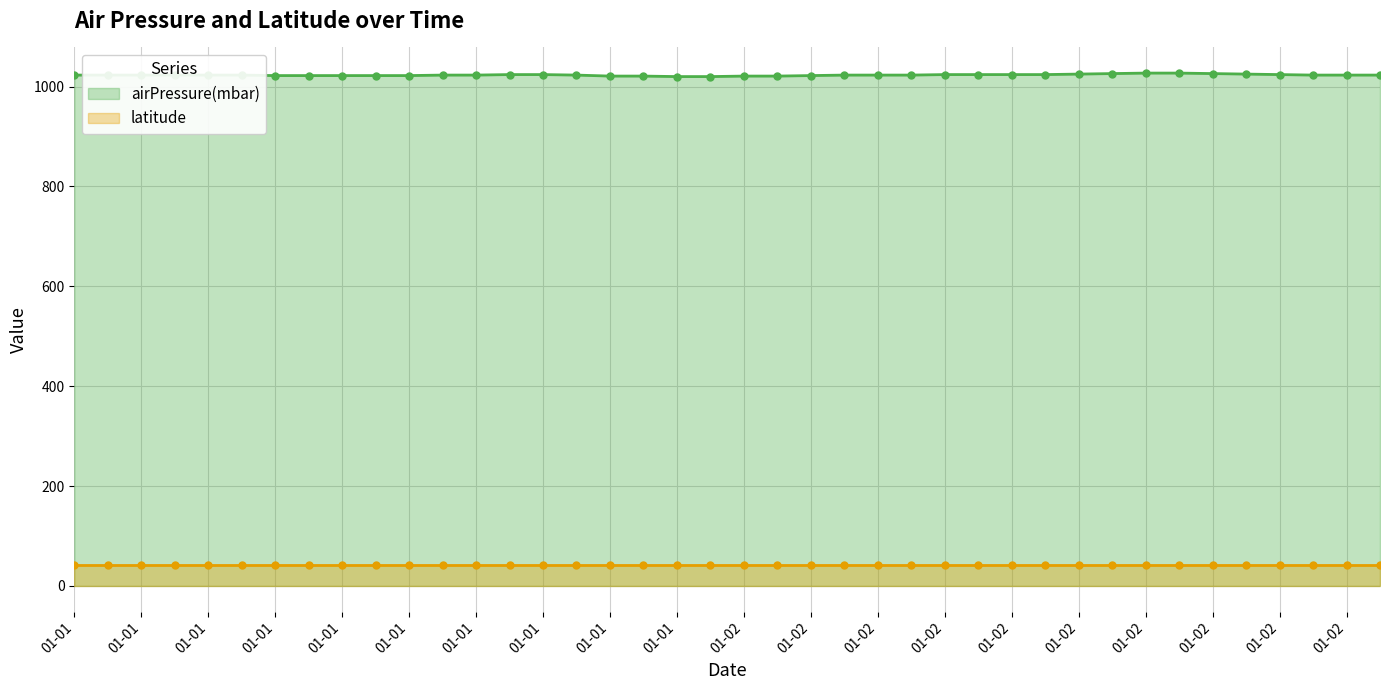

True or false: the data has more than 0 interior local peaks.

False